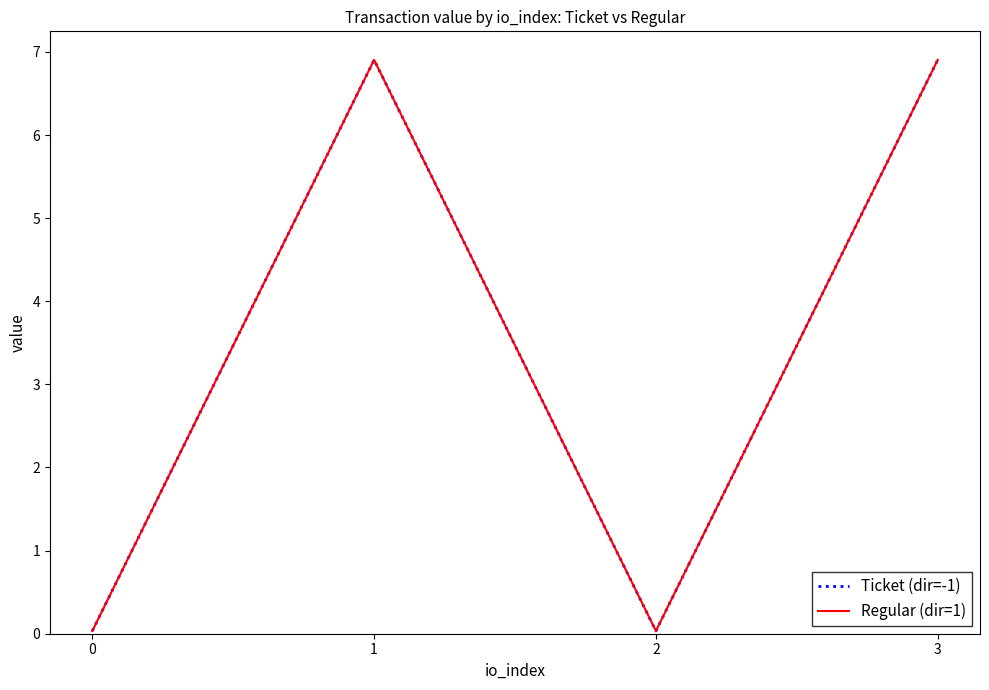

Between 3 and 2, which is larger?

3